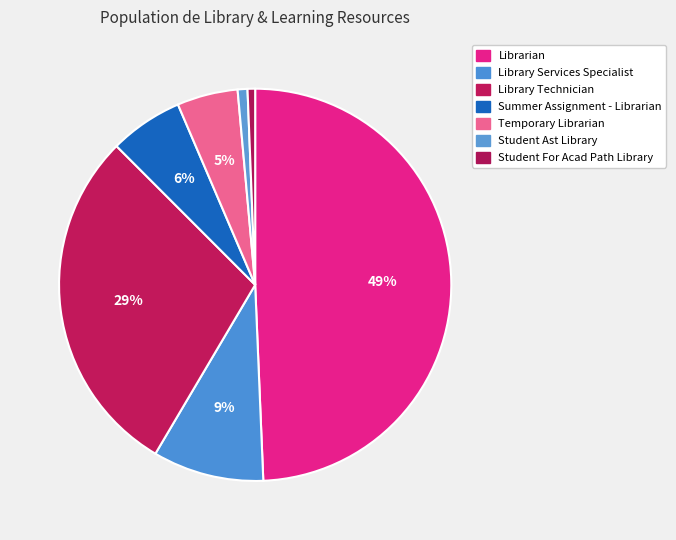

Which has a higher value, Library Services Specialist or Temporary Librarian?

Library Services Specialist